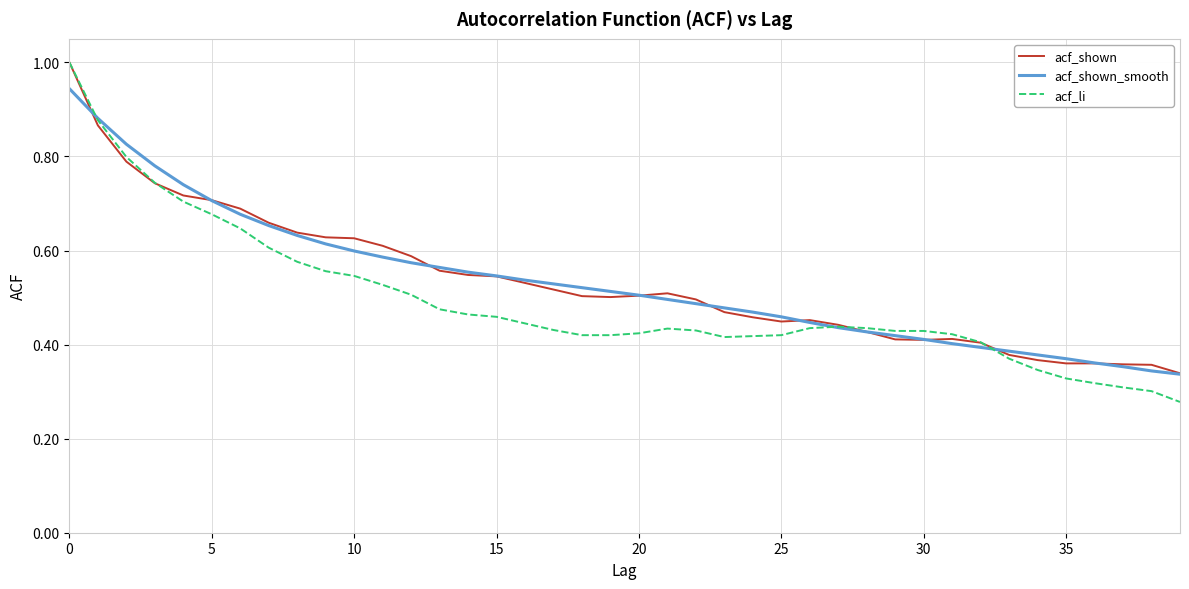

What is the maximum value for acf_shown?

1.0